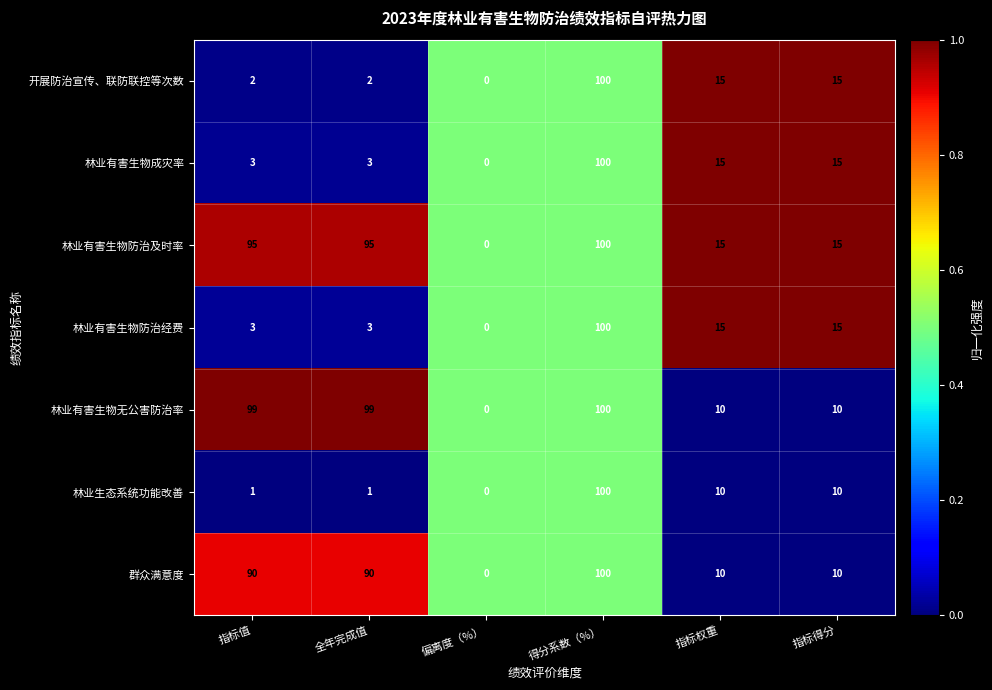

What is the spread (max minus min) of values at 指标得分?

5